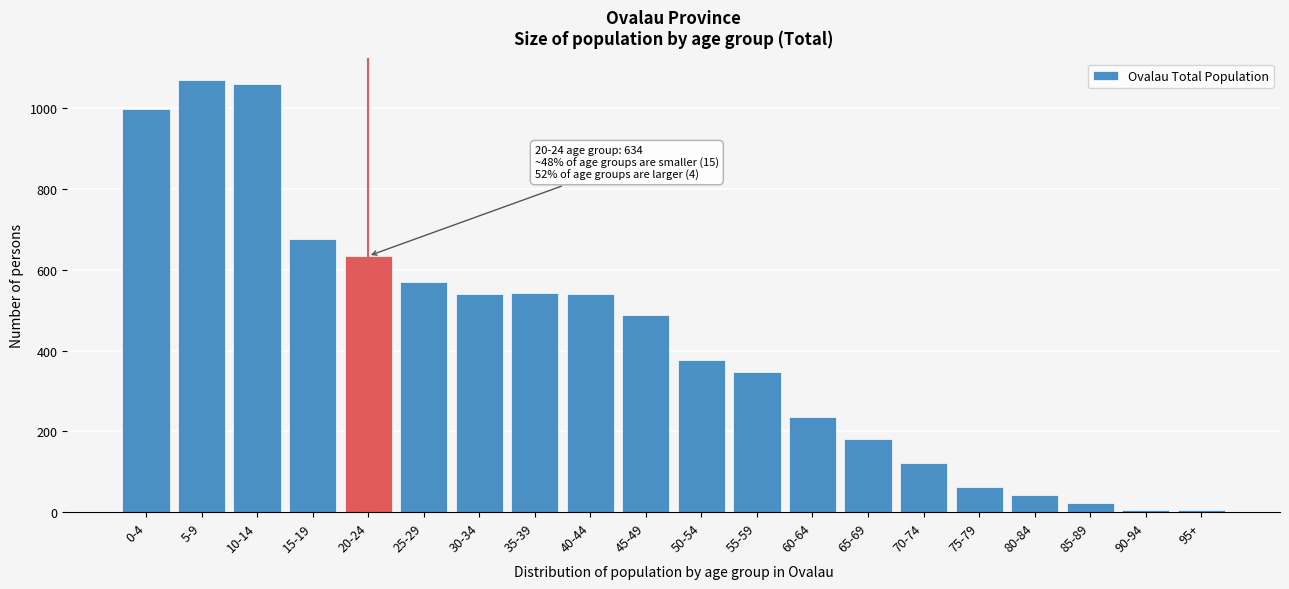

What is the sum of all values?

8516